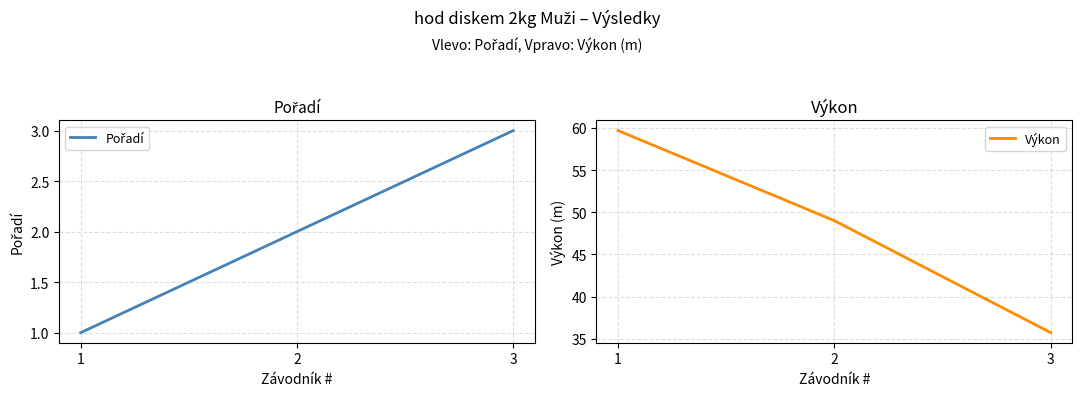

What is the spread (max minus min) of values at 3?

32.7